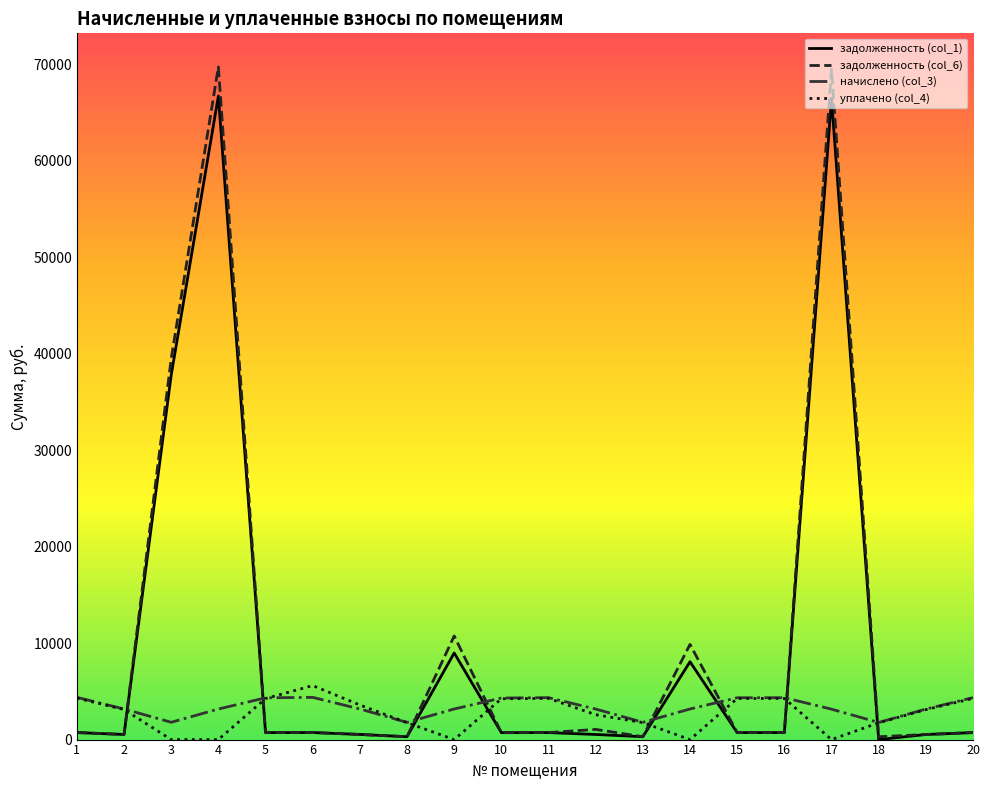

How many values in the задолженность (col_6) series exceed 724?

10